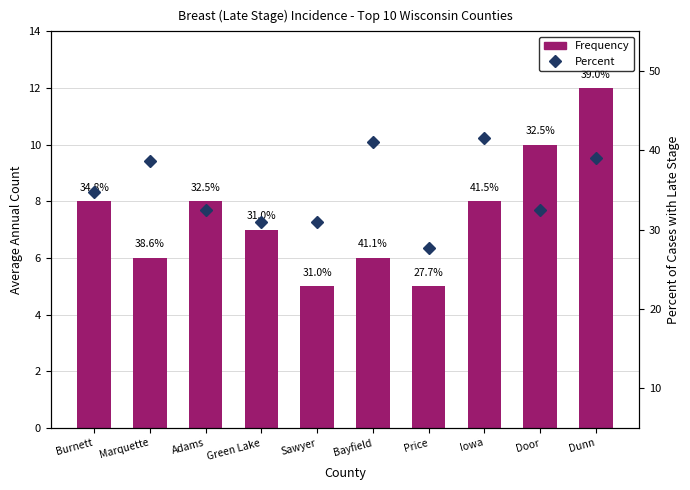

What value does the Frequency series have at Bayfield?

6.0